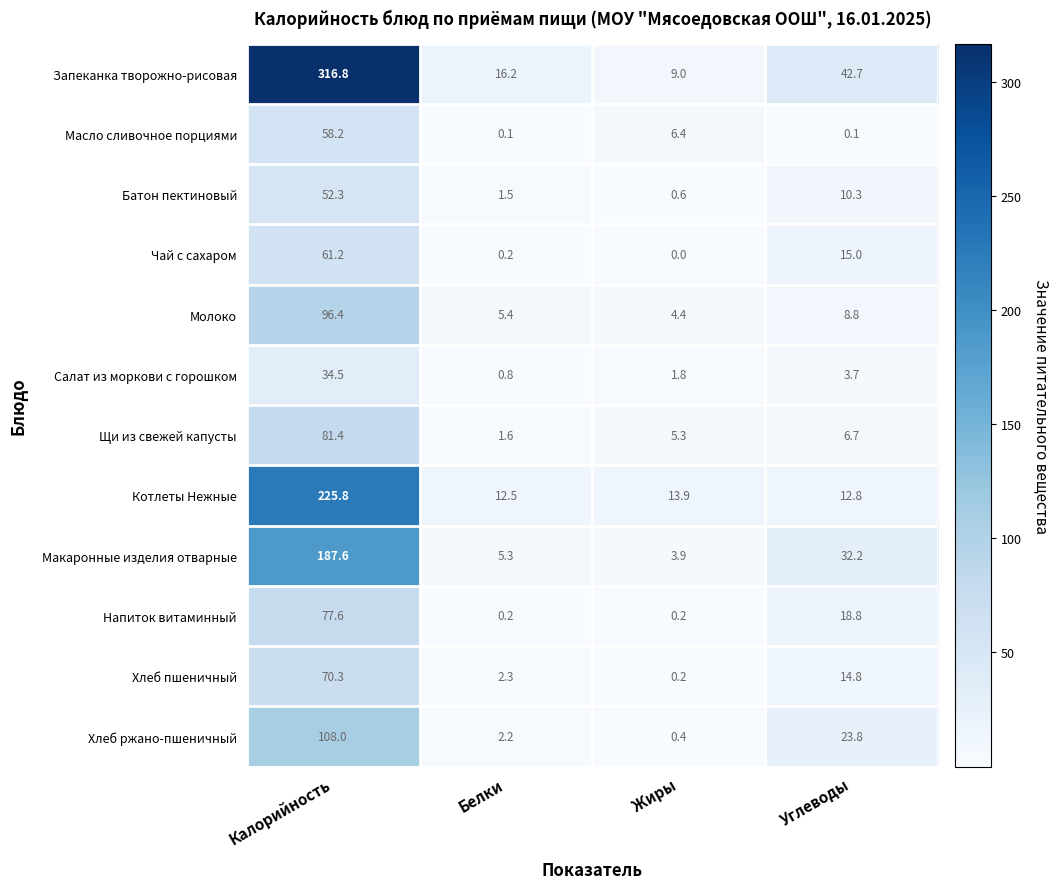

What is the sum of all Хлеб ржано-пшеничный values?

134.4